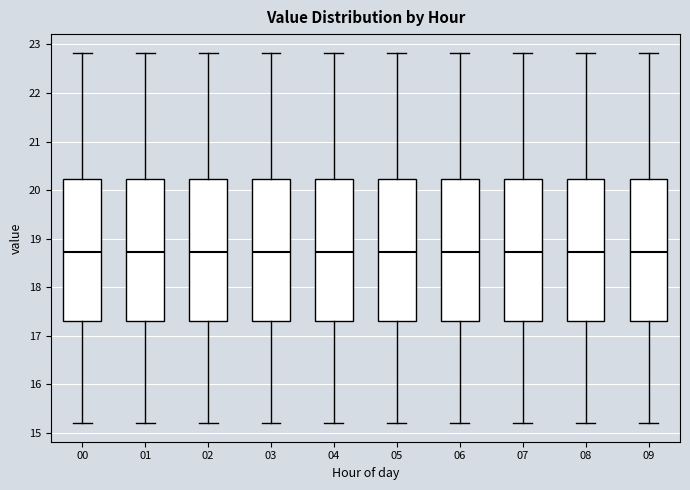

Reading left to right, read every box against the y-axis: the position of its median line, the range the box covers, and the ends of its whiskers. The values are not printed on the chart, so give them approximately, as read against the axis.

00: median 18.7, box 17.3 to 20.2, whiskers 15.2 to 22.8
01: median 18.7, box 17.3 to 20.2, whiskers 15.2 to 22.8
02: median 18.7, box 17.3 to 20.2, whiskers 15.2 to 22.8
03: median 18.7, box 17.3 to 20.2, whiskers 15.2 to 22.8
04: median 18.7, box 17.3 to 20.2, whiskers 15.2 to 22.8
05: median 18.7, box 17.3 to 20.2, whiskers 15.2 to 22.8
06: median 18.7, box 17.3 to 20.2, whiskers 15.2 to 22.8
07: median 18.7, box 17.3 to 20.2, whiskers 15.2 to 22.8
08: median 18.7, box 17.3 to 20.2, whiskers 15.2 to 22.8
09: median 18.7, box 17.3 to 20.2, whiskers 15.2 to 22.8